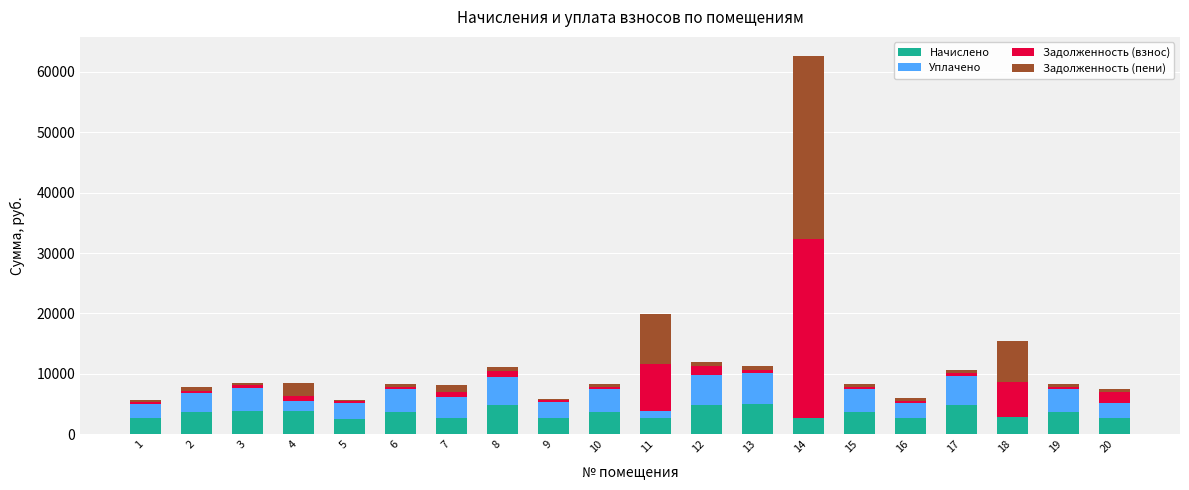

At which category is the sum across all series the highest?

14